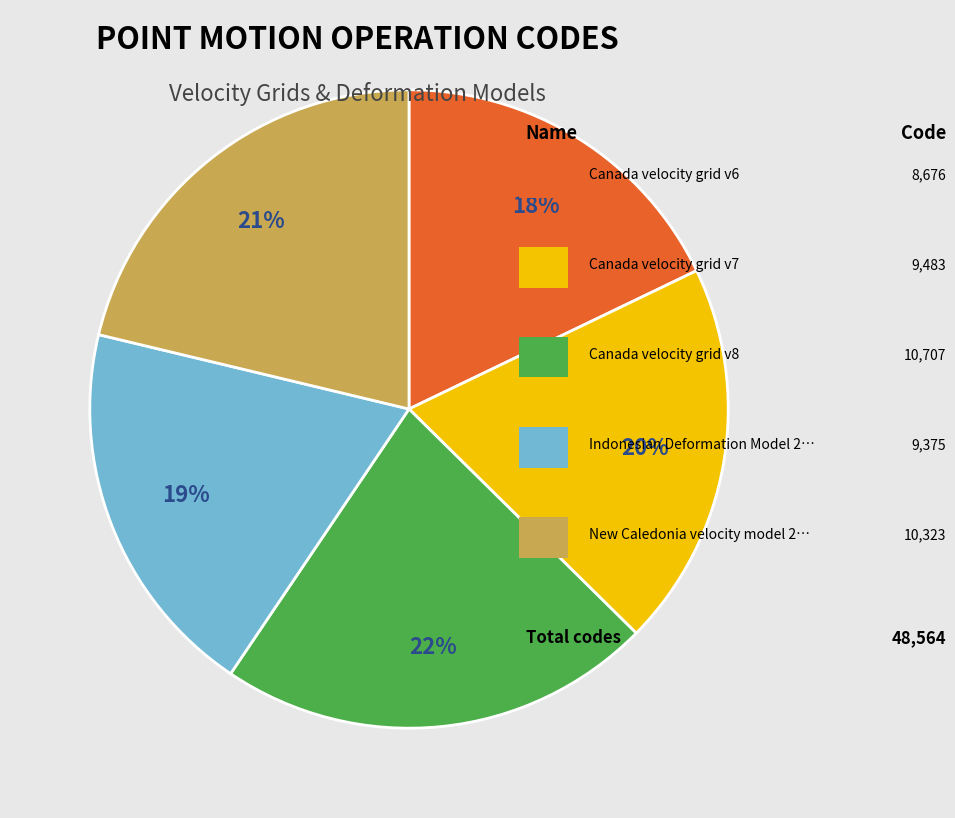

Is there any slice that represents more than half of the pie?

No